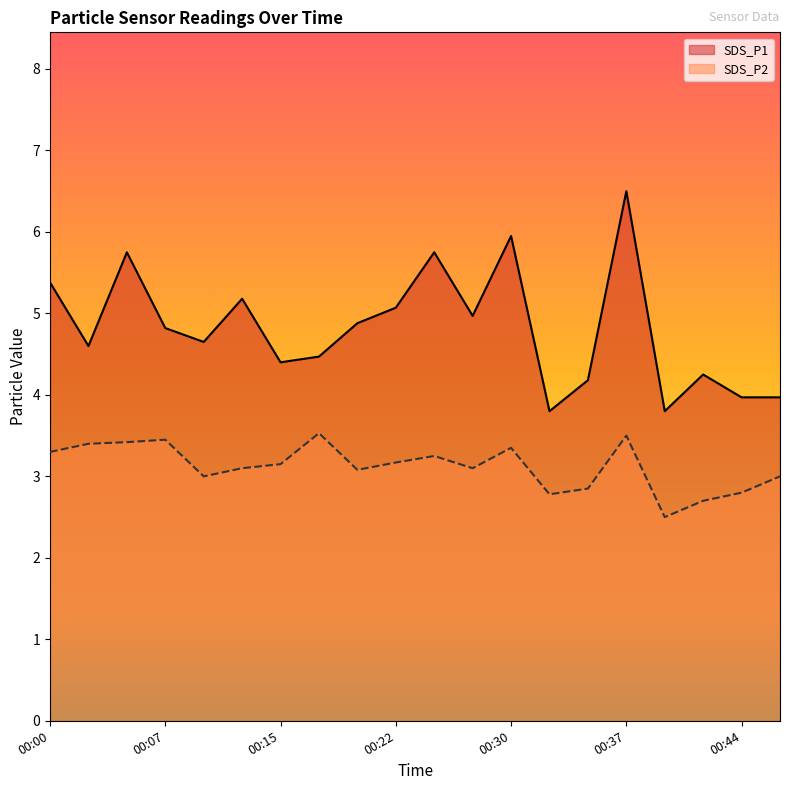

Does the chart have visible grid lines?

No